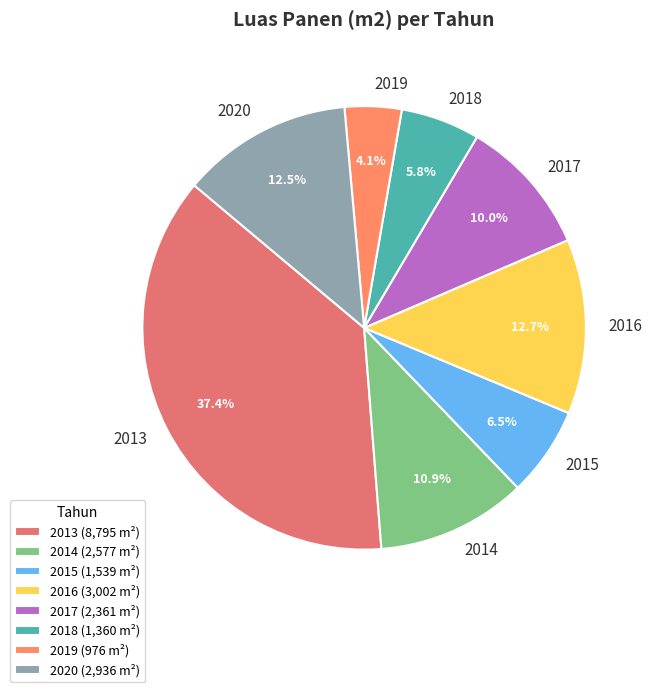

To the nearest percent, what percentage of the pie is 2017?

10%